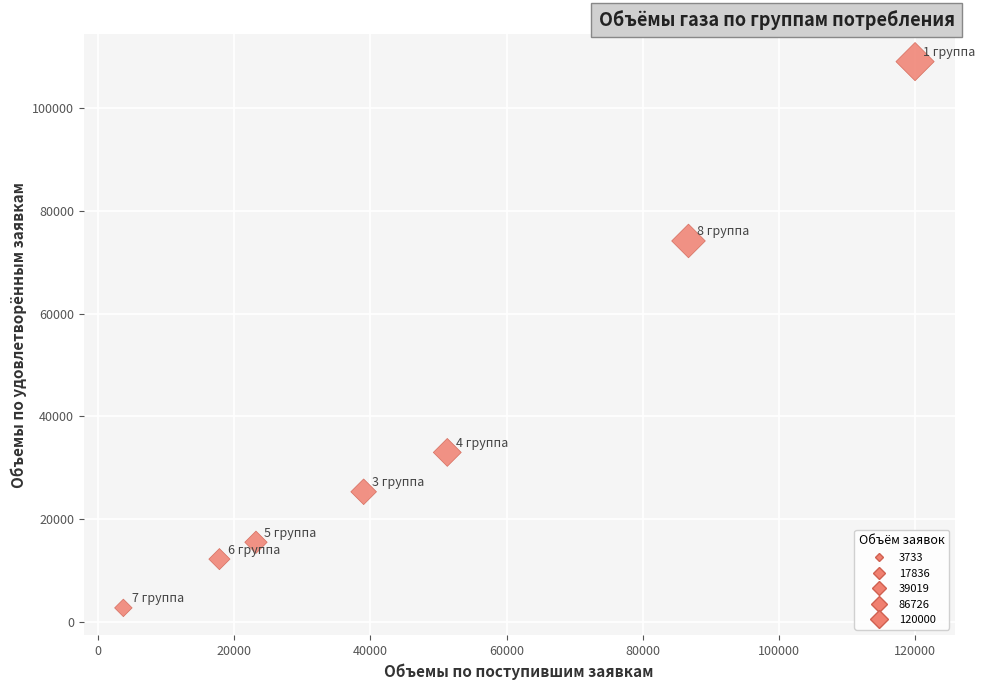

What is the range of Y values (max minus min)?

106428.3